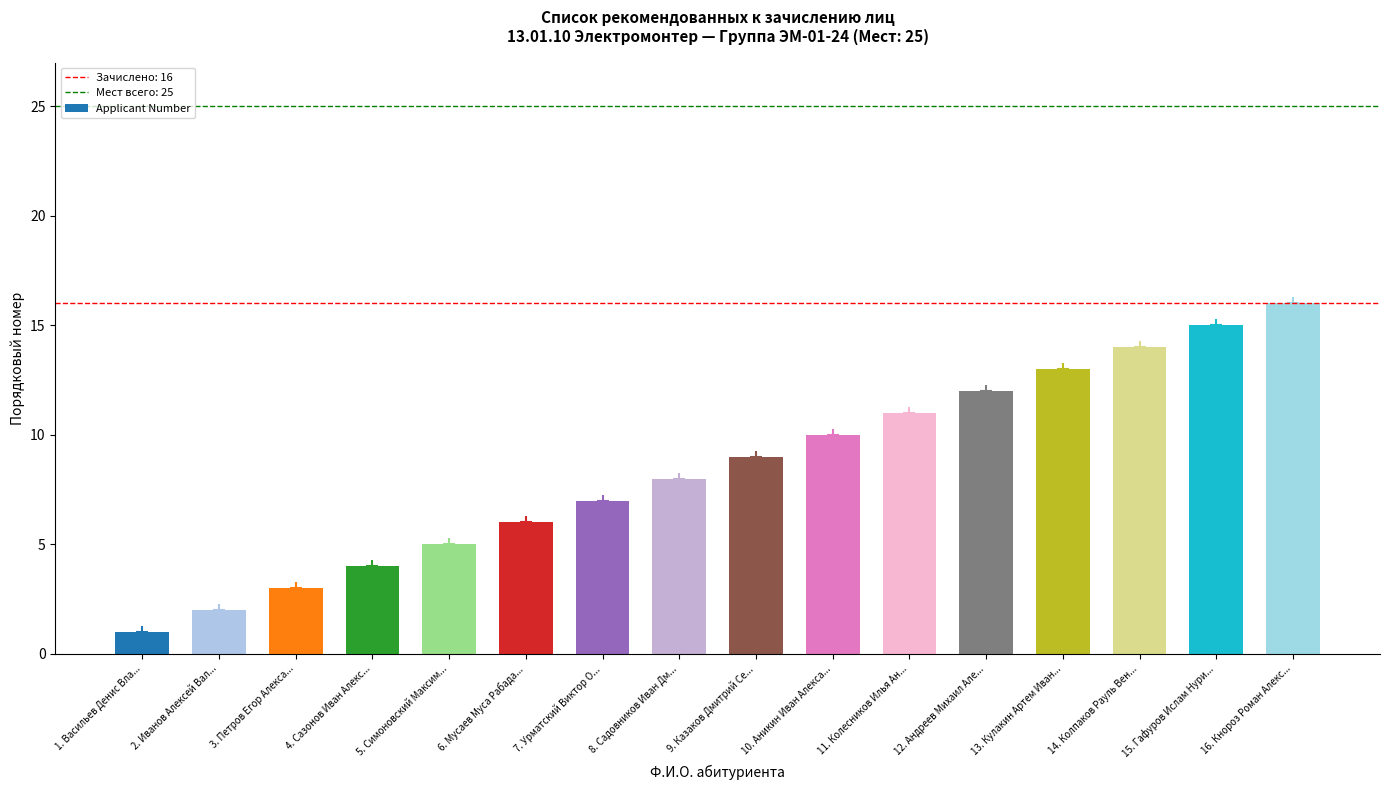

The chart shows a value of 6 at 6. Мусаев Муса Рабада.... True or false?

True